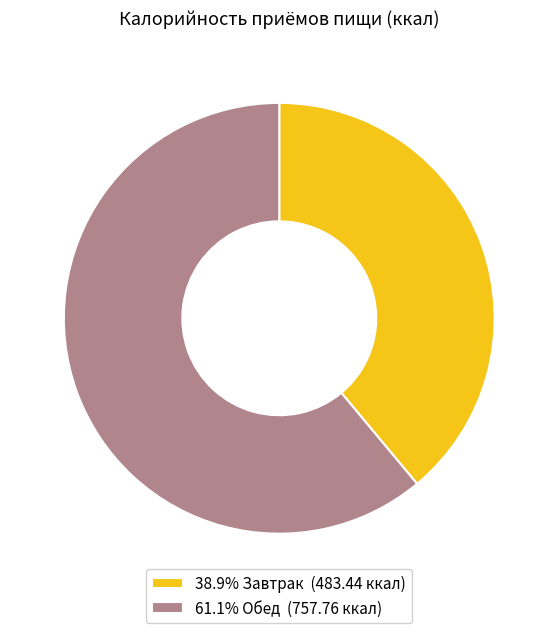

Combined, do 38.9% Завтрак (483.44 ккал) and 61.1% Обед (757.76 ккал) account for over 50%?

Yes